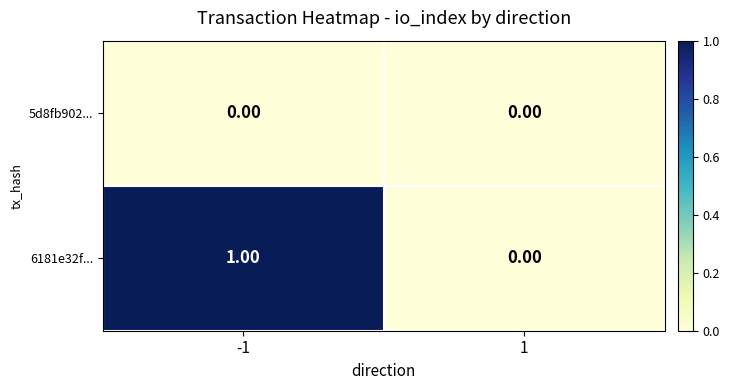

Which series has the widest spread of values?

6181e32f...